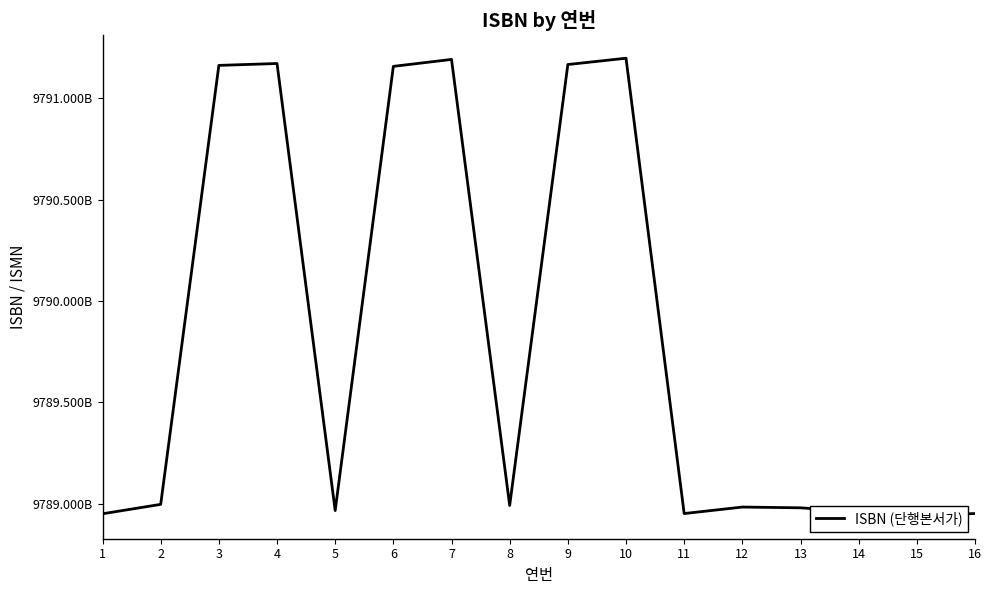

How many interior local peaks (higher than both neighbors) does the data have?

4